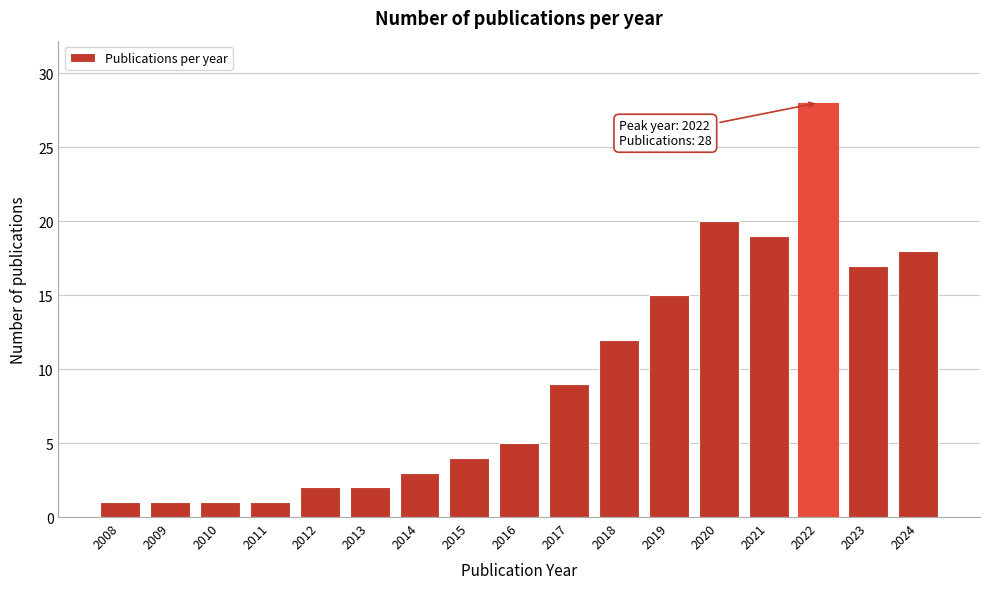

Reading left to right, extract all data points from this chart.

1	1	1	1	2	2	3	4	5	9	12	15	20	19	28	17	18